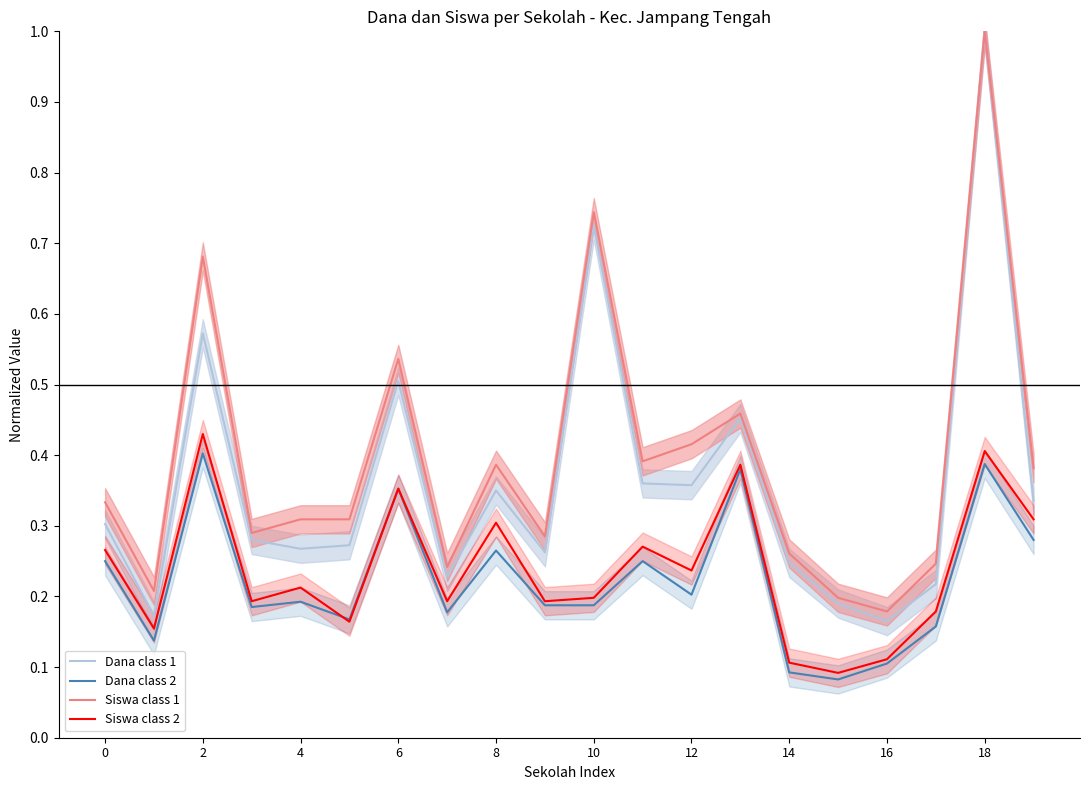

Reading left to right, extract all data points from this chart.

Dana class 1: 0.3	0.2	0.6	0.3	0.3	0.3	0.5	0.2	0.3	0.3	0.7	0.4	0.4	0.5	0.2	0.2	0.2	0.2	1.0	0.3
Dana class 2: 0.2	0.1	0.4	0.2	0.2	0.2	0.4	0.2	0.3	0.2	0.2	0.2	0.2	0.4	0.1	0.1	0.1	0.2	0.4	0.3
Siswa class 1: 0.3	0.2	0.7	0.3	0.3	0.3	0.5	0.2	0.4	0.3	0.7	0.4	0.4	0.5	0.3	0.2	0.2	0.2	1.0	0.4
Siswa class 2: 0.3	0.2	0.4	0.2	0.2	0.2	0.4	0.2	0.3	0.2	0.2	0.3	0.2	0.4	0.1	0.1	0.1	0.2	0.4	0.3